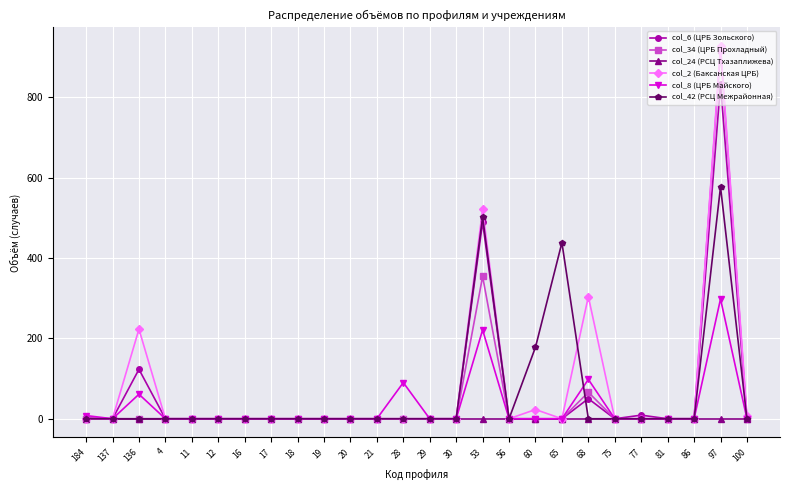

What is the label of the 1st point from the left?

184